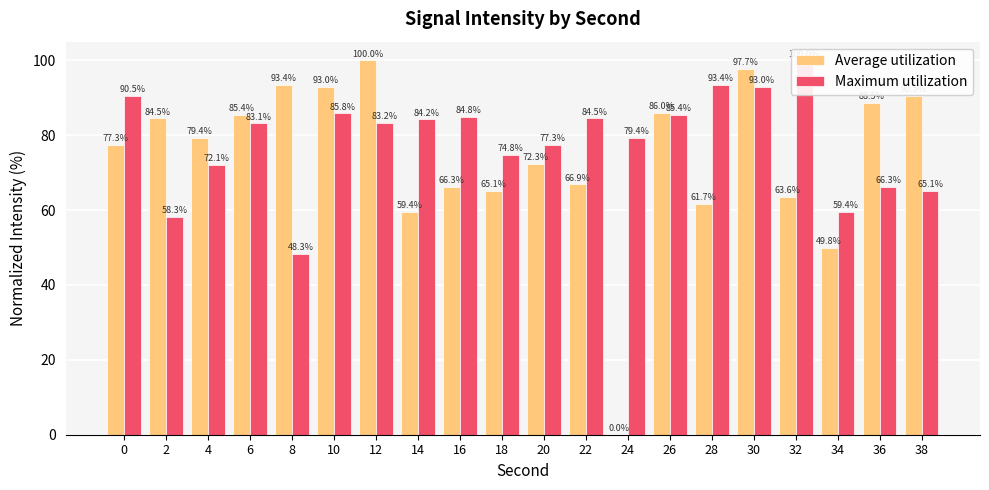

What is the maximum value for Average utilization?

100.0